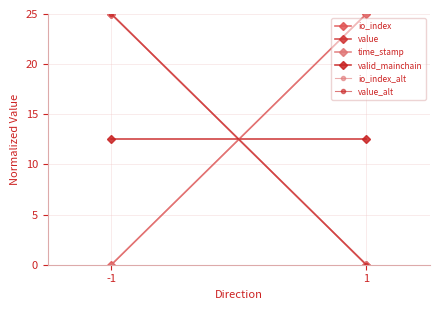

What is the difference between the highest and lowest values at -1?

25.0